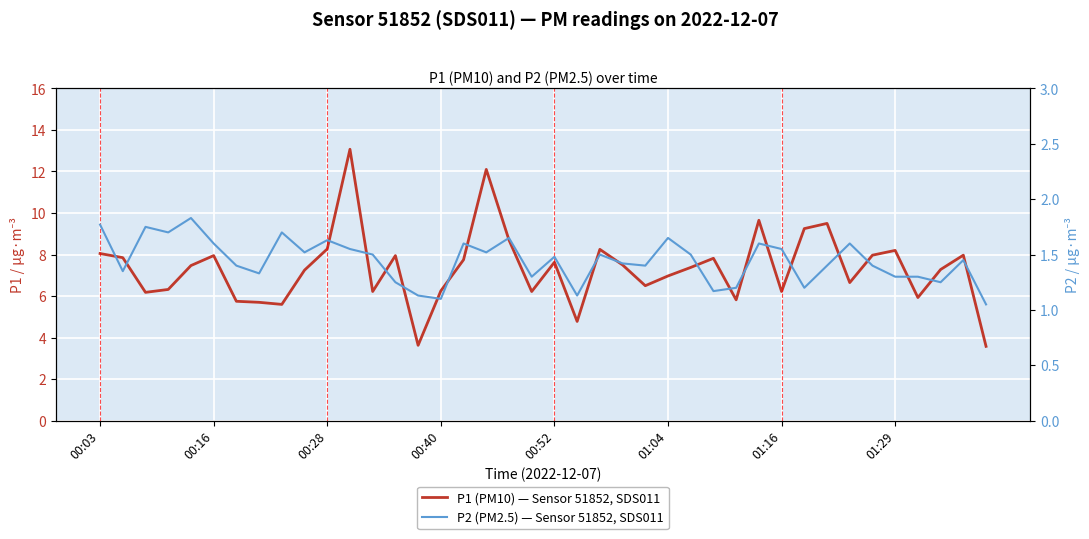

What are all the series names shown in the legend?

P1 (PM10) — Sensor 51852, SDS011, P2 (PM2.5) — Sensor 51852, SDS011